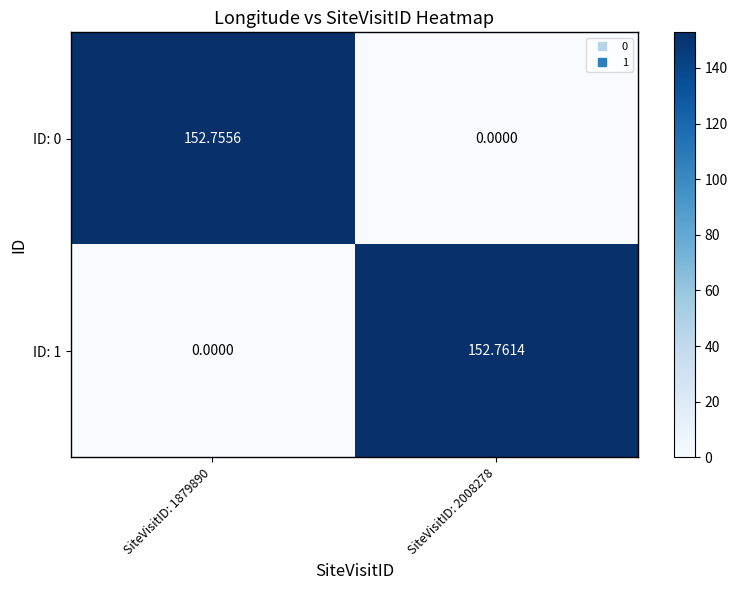

Is the value of ID: 0 at SiteVisitID: 1879890 greater than the value of ID: 1 at SiteVisitID: 1879890?

Yes